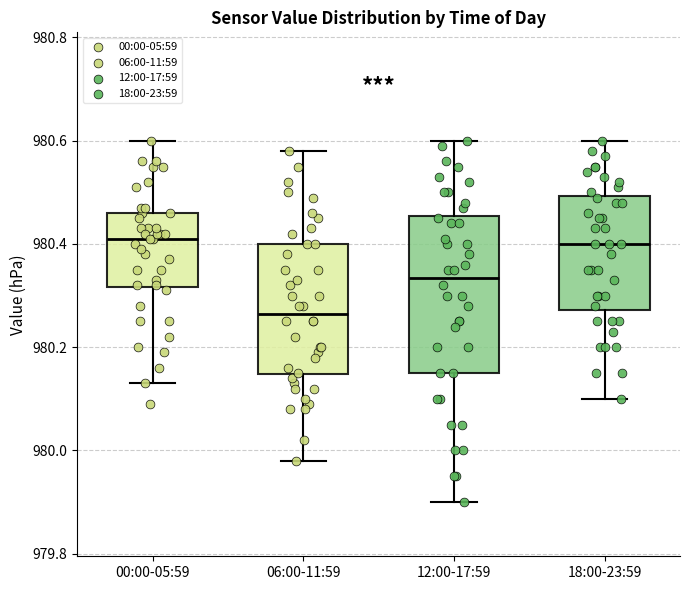

Reading left to right, transcribe this box plot: for each box, give where its median line is, the range the box spans, and where its two whiskers end, as read against the y-axis. The values are not printed on the chart, so give them approximately, as read against the axis.

00:00-05:59: median 980.42, box 980.32 to 980.46, whiskers 980.14 to 980.60
06:00-11:59: median 980.26, box 980.14 to 980.40, whiskers 979.98 to 980.58
12:00-17:59: median 980.34, box 980.16 to 980.46, whiskers 979.90 to 980.60
18:00-23:59: median 980.40, box 980.28 to 980.50, whiskers 980.10 to 980.60